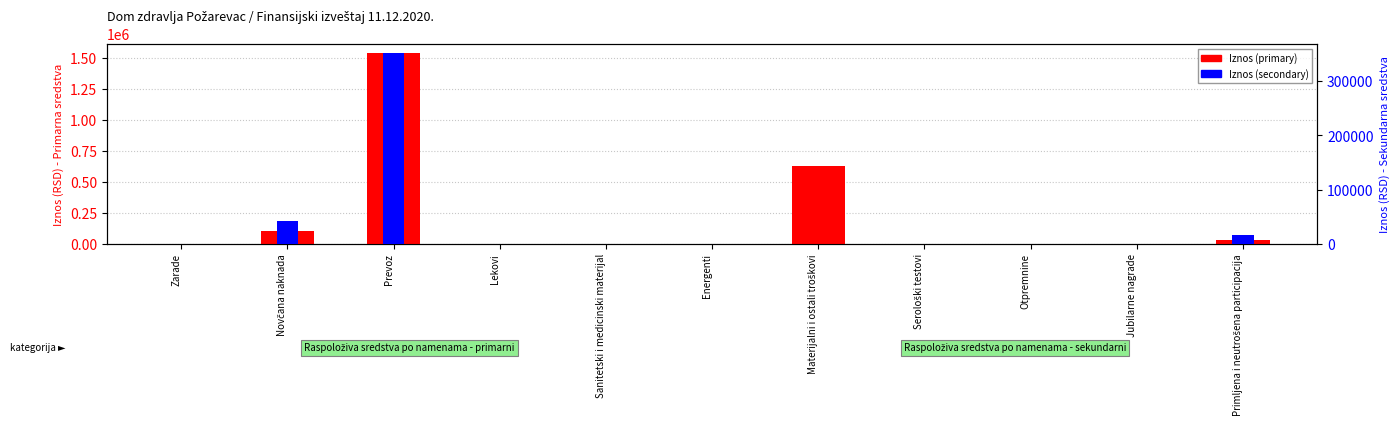

Reading left to right, list all the values displayed in this chart.

Iznos (primary): Zarade=0.0	Novčana naknada=103794.6	Prevoz=1534633.0	Lekovi=0.0	Sanitetski i medicinski materijal=0.0	Energenti=0.0	Materijalni i ostali troškovi=624849.3	Serološki testovi=0.0	Otpremnine=0.0	Jubilarne nagrade=0.0	Primljena i neutrošena participacija=27018.9
Iznos (secondary): Zarade=0.0	Novčana naknada=42135.0	Prevoz=351578.7	Lekovi=0.0	Sanitetski i medicinski materijal=0.0	Energenti=0.0	Materijalni i ostali troškovi=0.0	Serološki testovi=0.0	Otpremnine=0.0	Jubilarne nagrade=0.0	Primljena i neutrošena participacija=16196.5